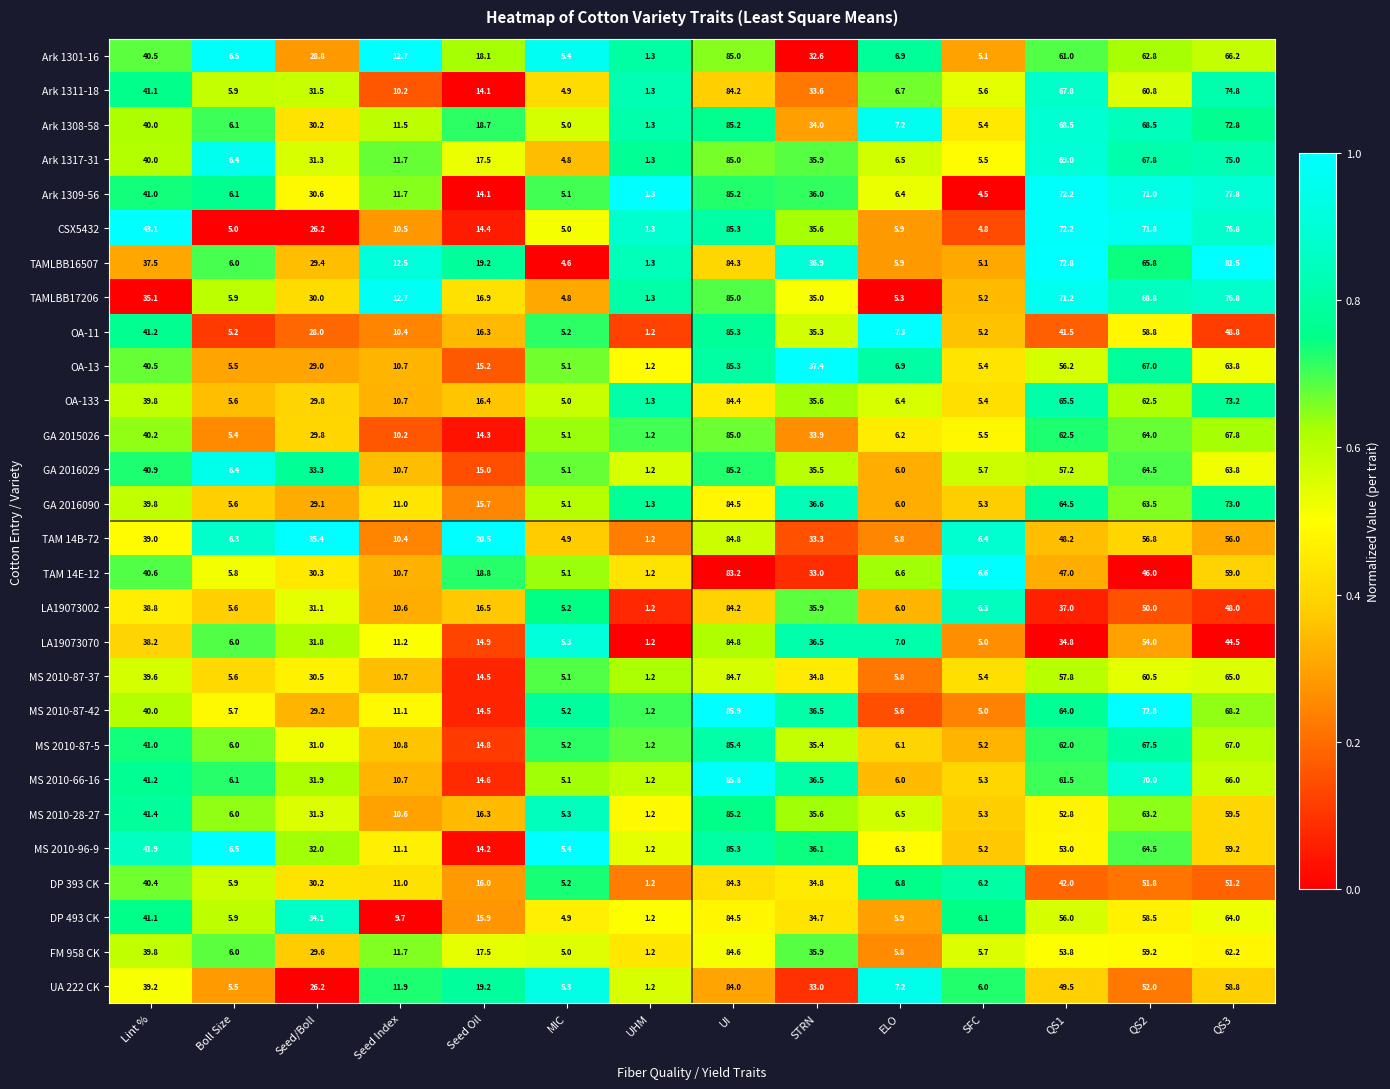

Rank the categories by GA 2016029 value from highest to lowest.

UI, QS2, QS3, QS1, Lint %, STRN, Seed/Boll, Seed Oil, Seed Index, Boll Size, ELO, SFC, MIC, UHM